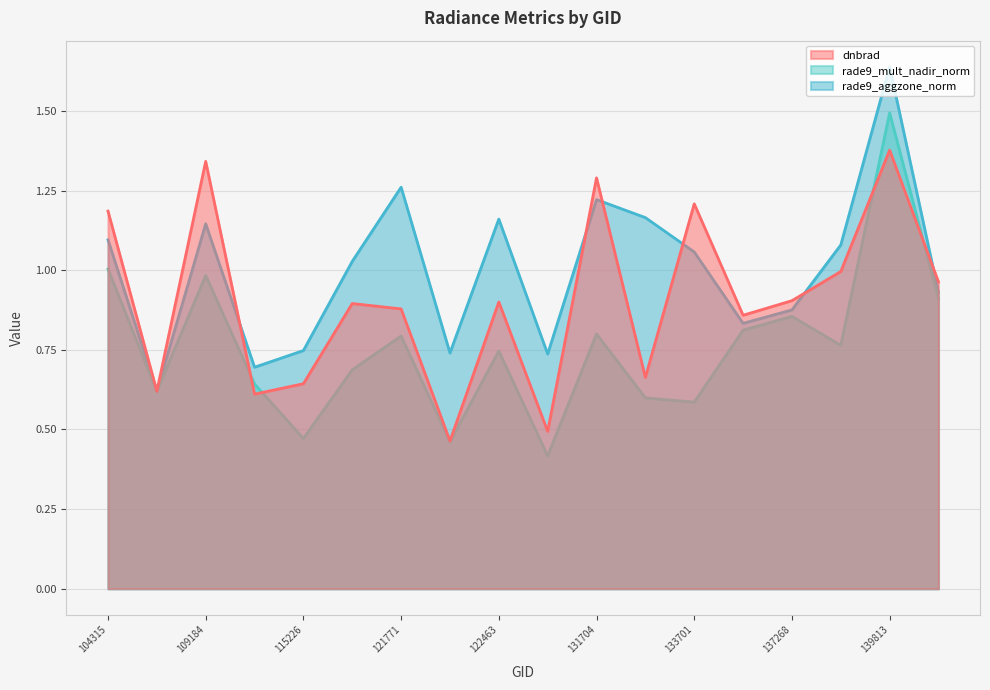

True or false: rade9_aggzone_norm has a value of 0.4 at 131704.

False